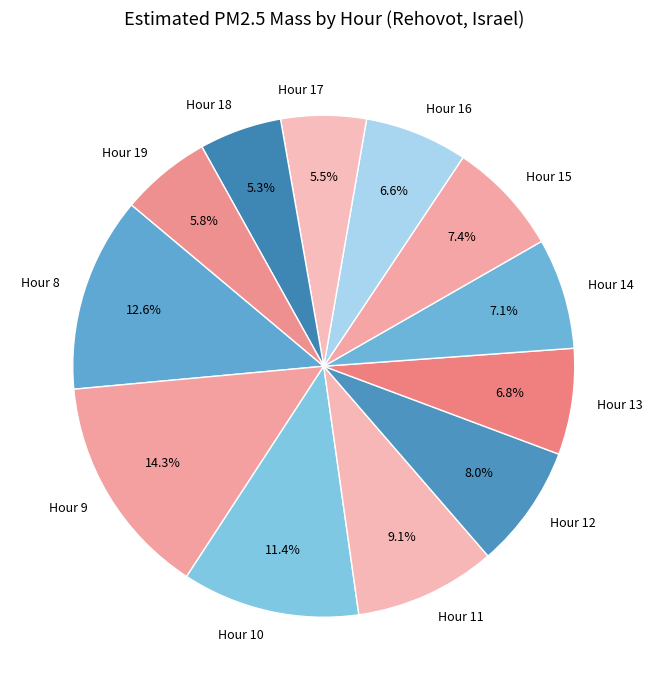

What is the largest slice in the pie chart?

Hour 9